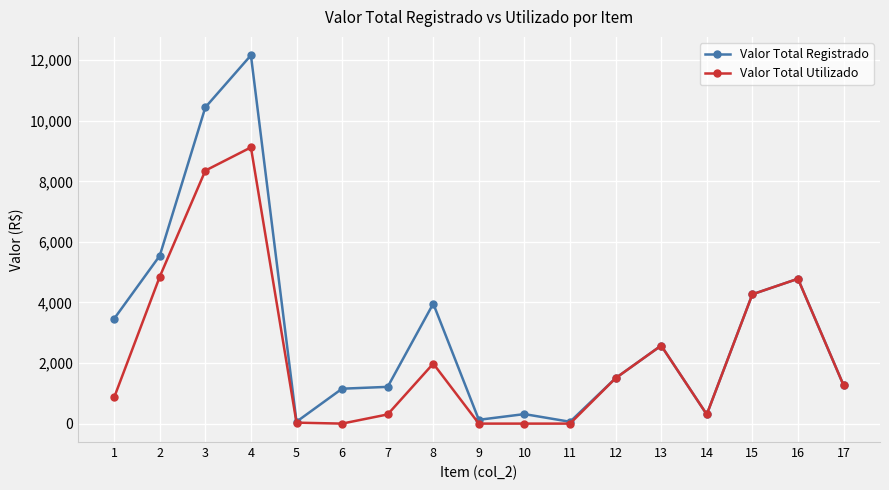

What is the maximum value shown in the chart?

12161.0